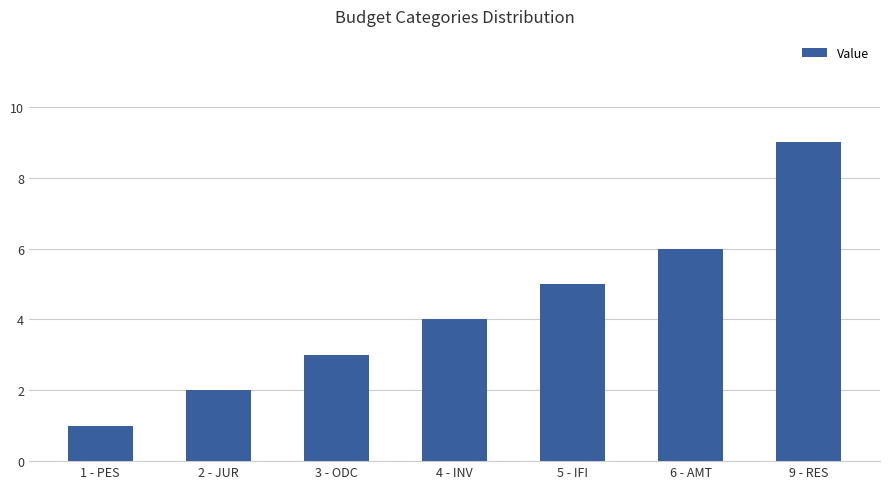

What is the value of the 7th bar from the left?

9